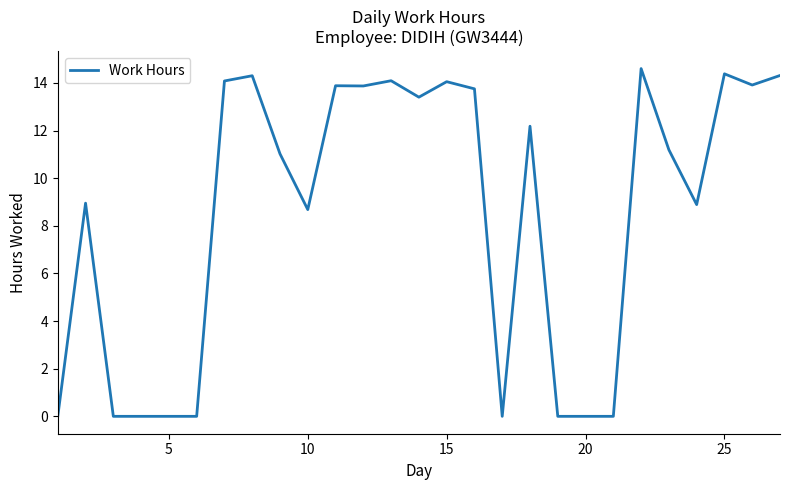

What is the greatest value displayed?

14.6